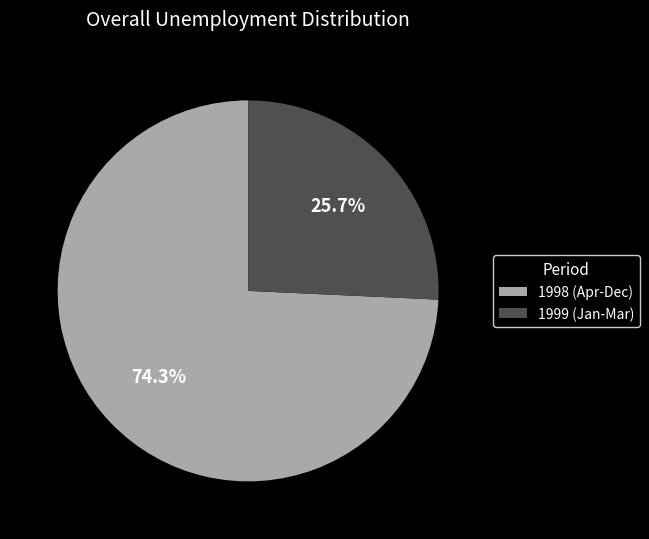

Combined, do 1998 (Apr-Dec) and 1999 (Jan-Mar) account for over 50%?

Yes